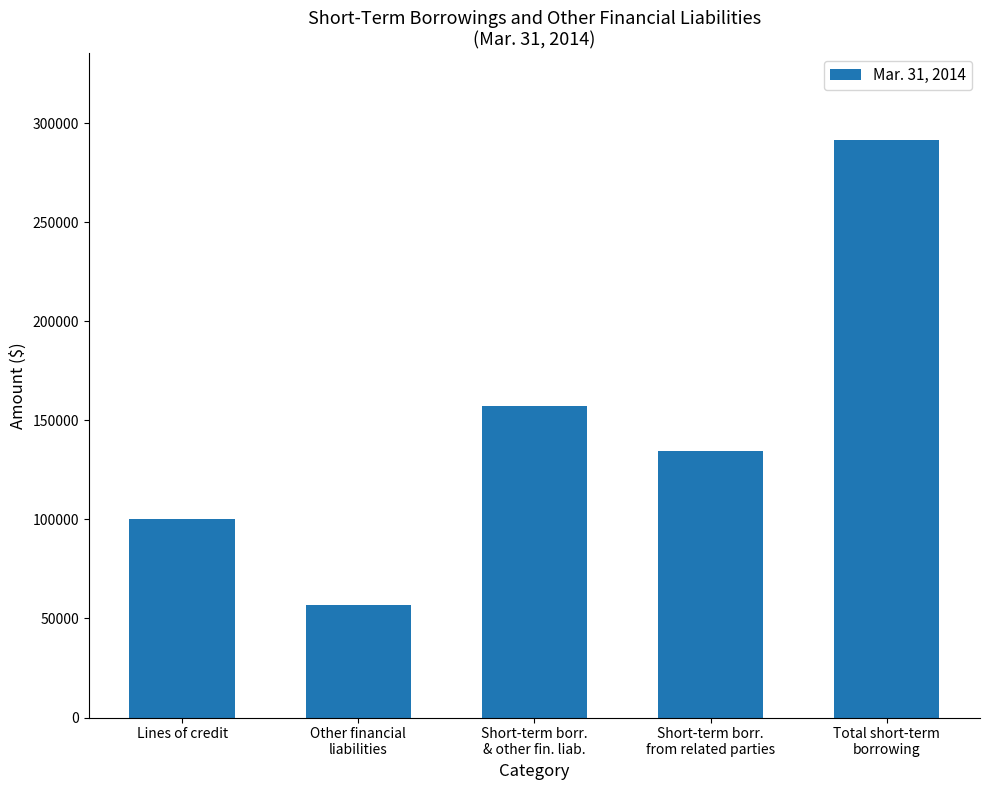

How many data points are less than 134314?

2